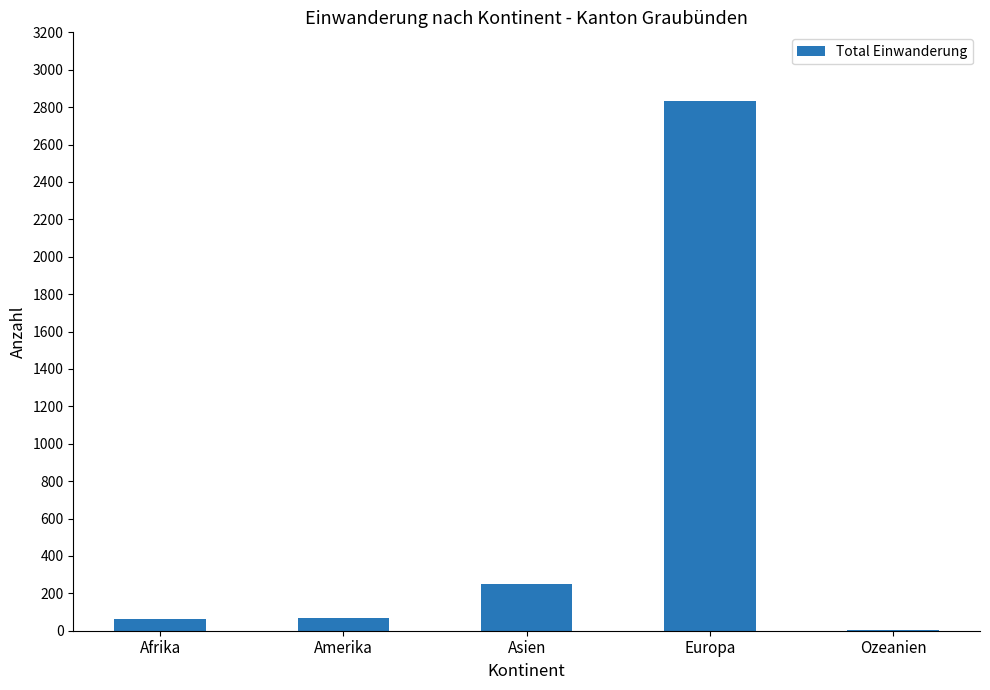

Are the bars horizontal?

No